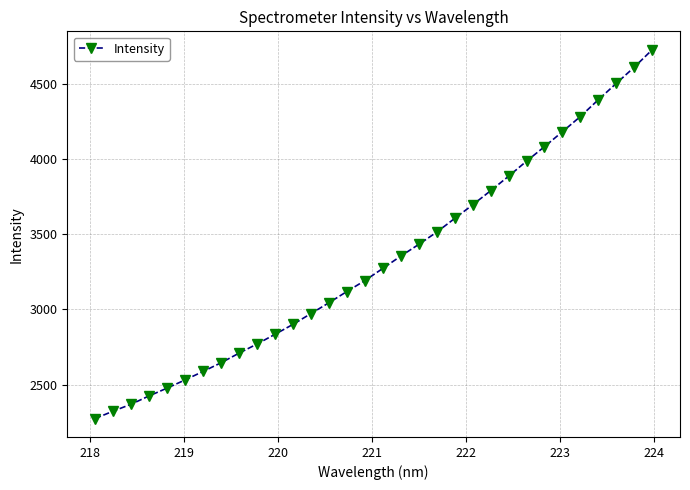

What is the difference between the second highest and minimum values?

2337.8